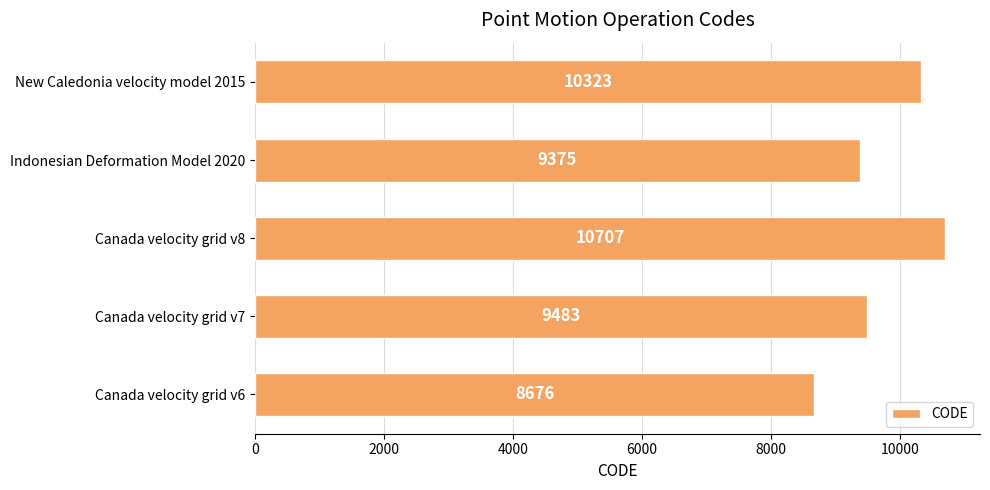

Is it true that the value at Indonesian Deformation Model 2020 is 9375?

True